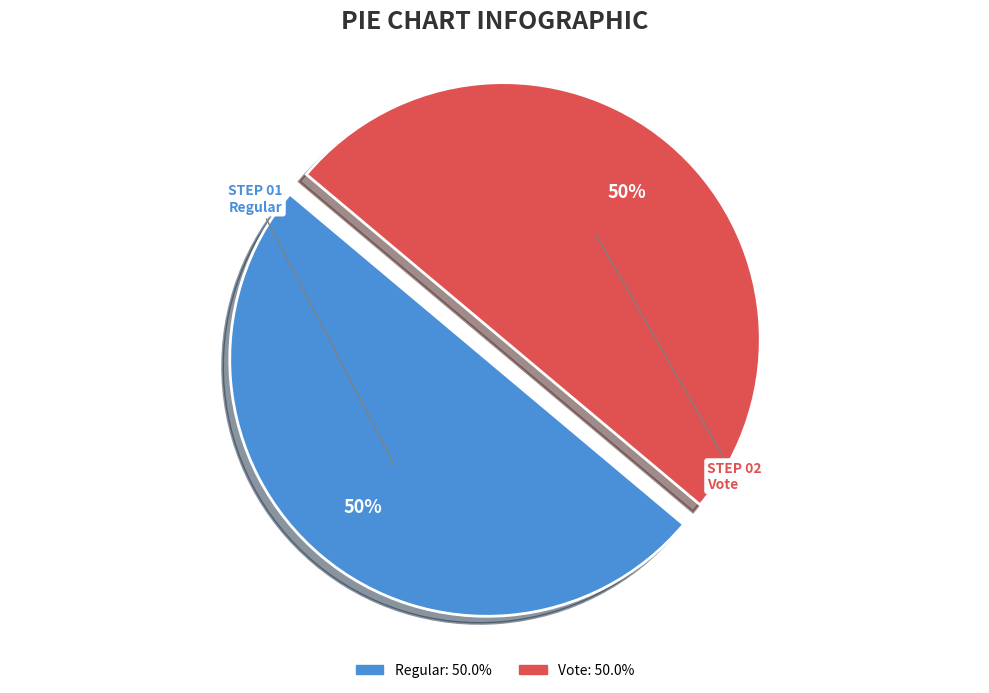

Is the sum of Vote and Regular greater than half?

Yes